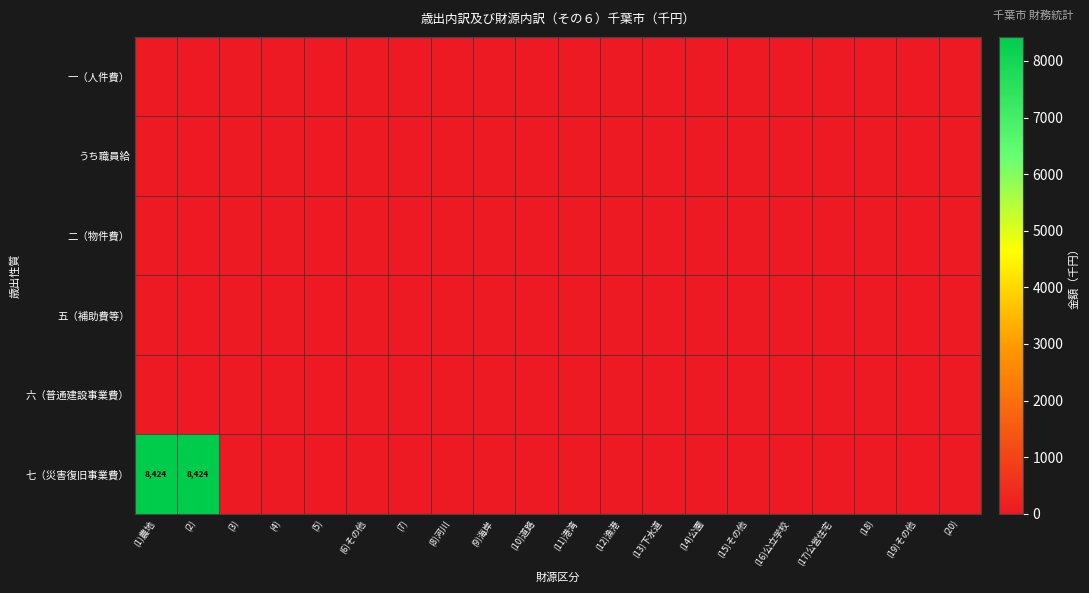

What is the sum of all 七（災害復旧事業費） values?

16848